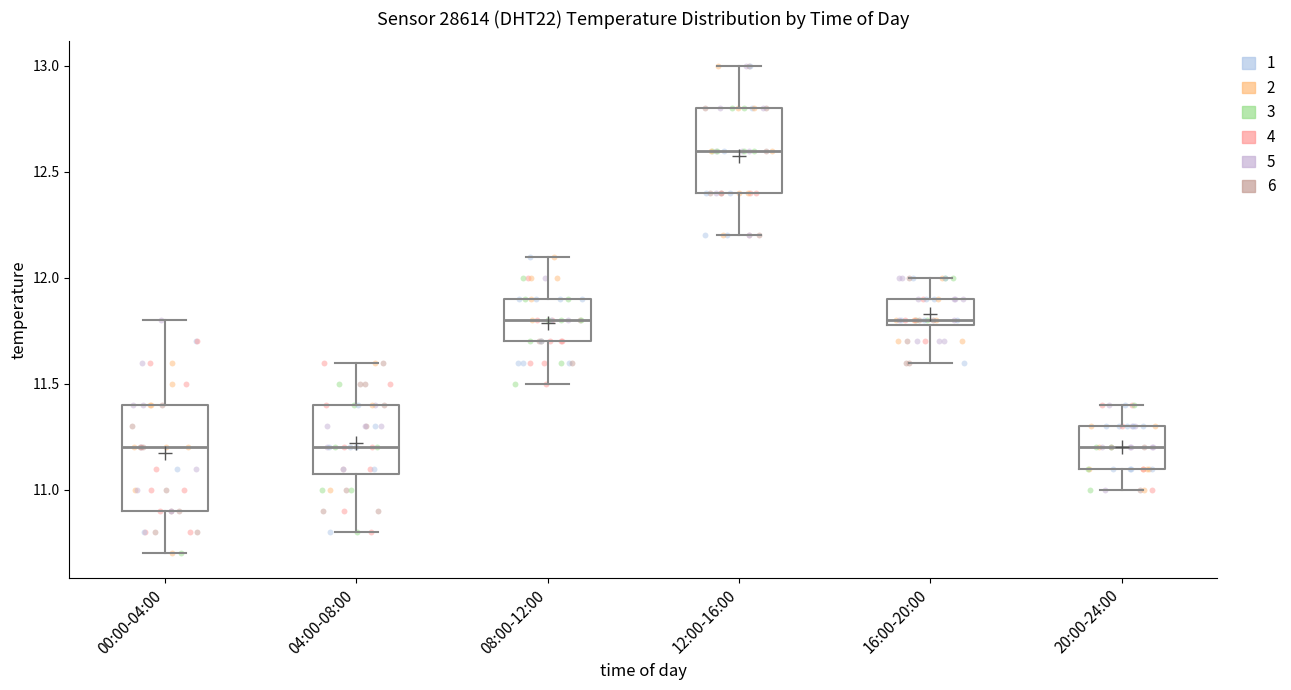

Where is the upper edge of the box for 12:00-16:00 on the y-axis? The values are not printed on the chart, so give them approximately, as read against the axis.

12.8